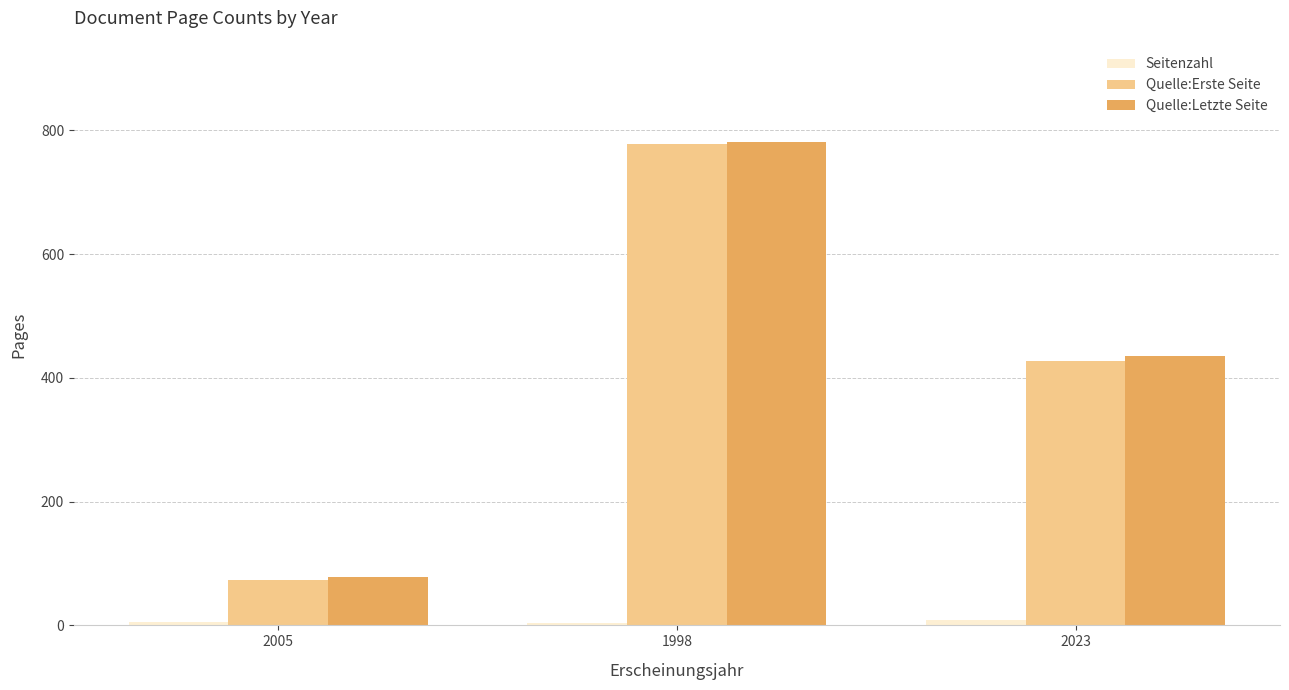

True or false: Quelle:Erste Seite has a value of 140 at 2023.

False